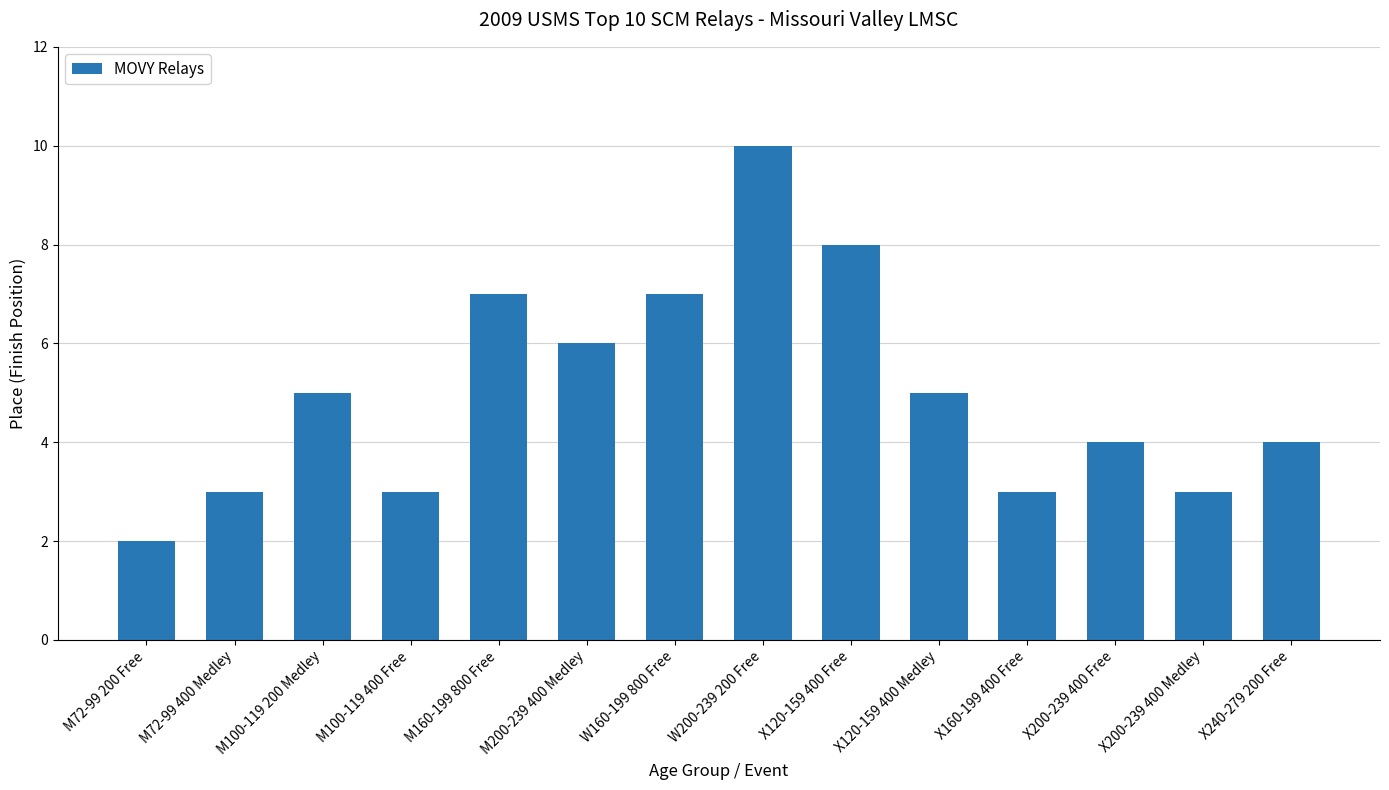

What is the change in value from X120-159 400 Free to X200-239 400 Medley?

-5